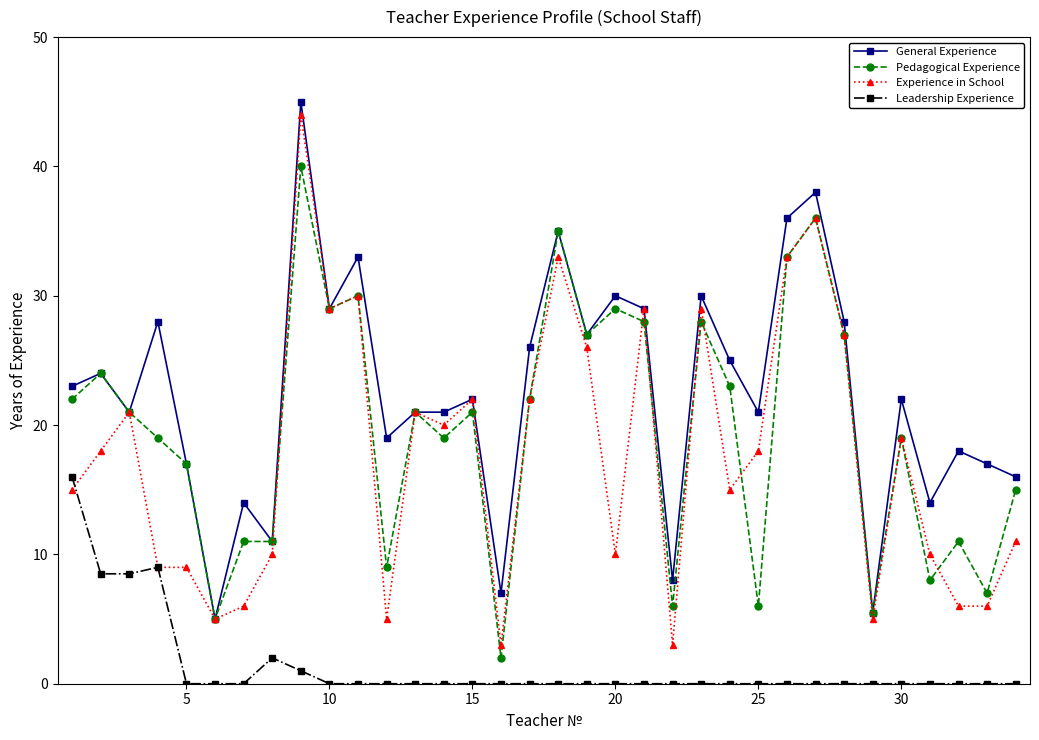

List the series in order of their peak value, lowest first.

Leadership Experience, Pedagogical Experience, Experience in School, General Experience